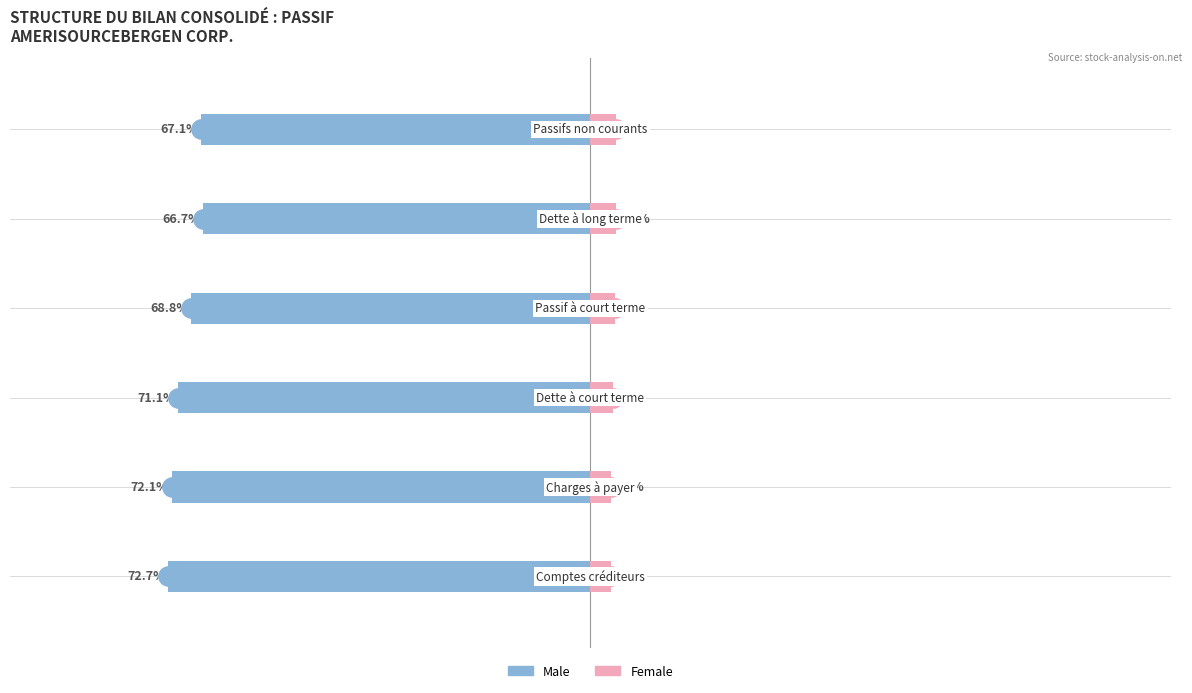

The value of Female at 1 is 0.0. True or false?

False